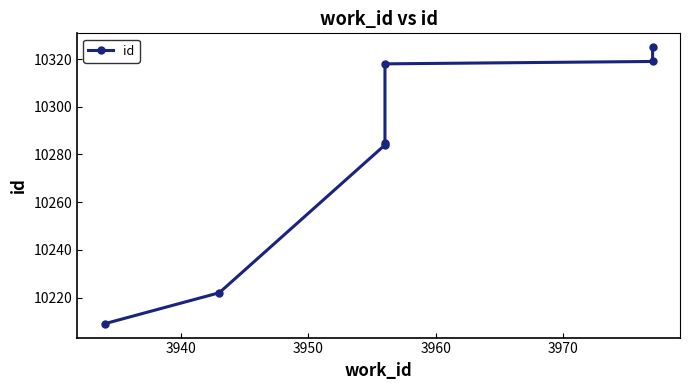

What is the difference between the second highest and second lowest values?

97